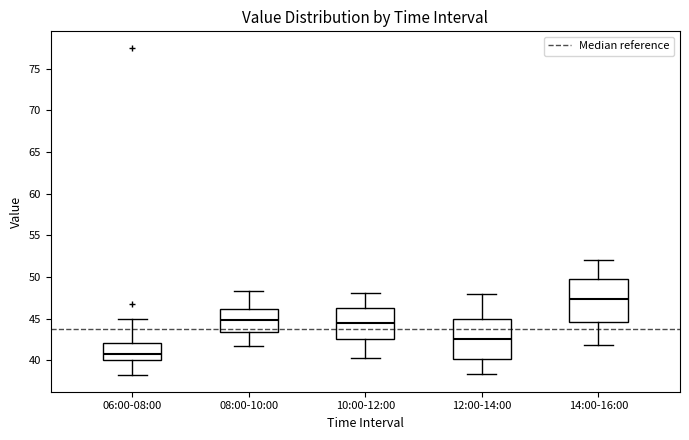

Where does the upper whisker of the box for 12:00-14:00 end on the y-axis? The values are not printed on the chart, so give them approximately, as read against the axis.

48.0